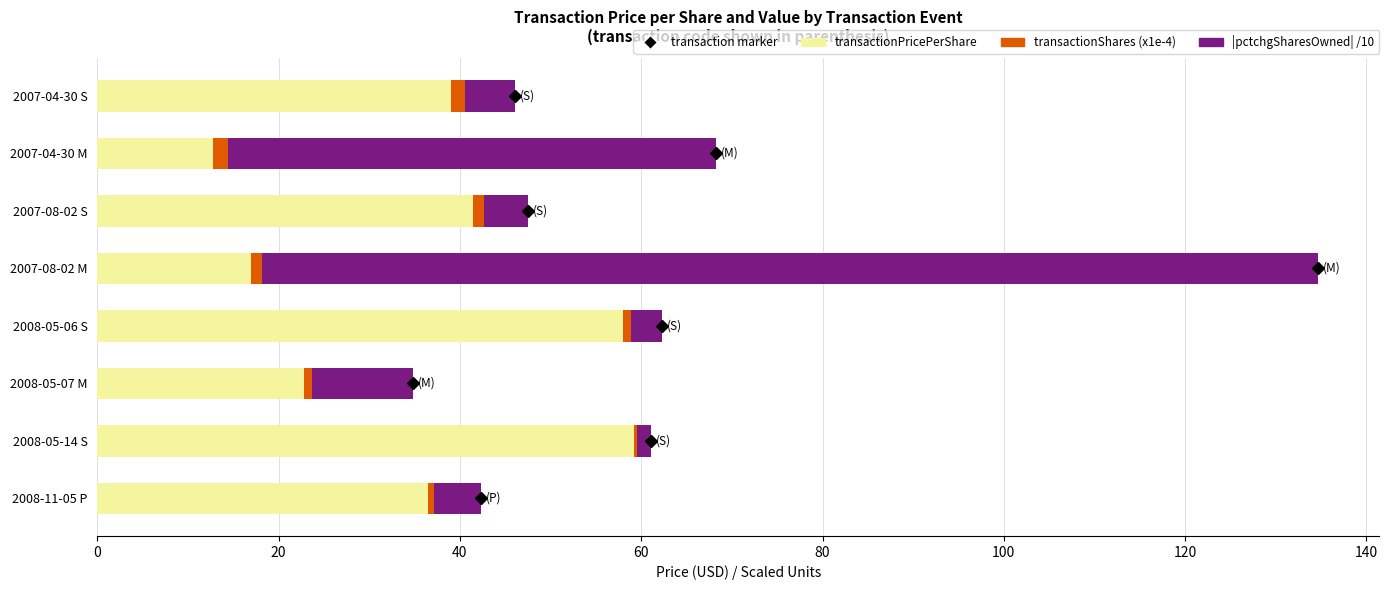

The transactionPricePerShare series shows 26.5 at 2008-05-14 S. True or false?

False